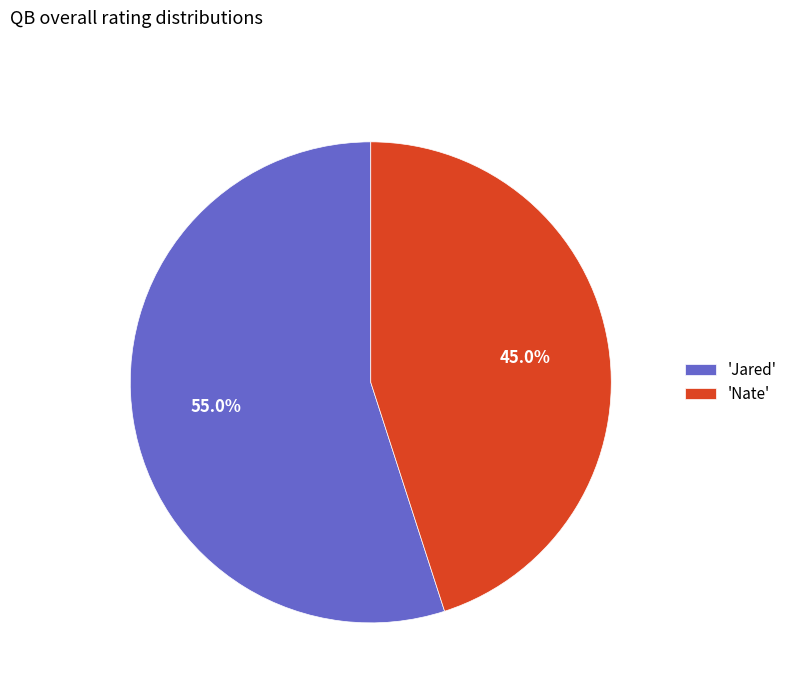

What is the ratio of the value at 'Jared' to the value at 'Nate'?

1.2